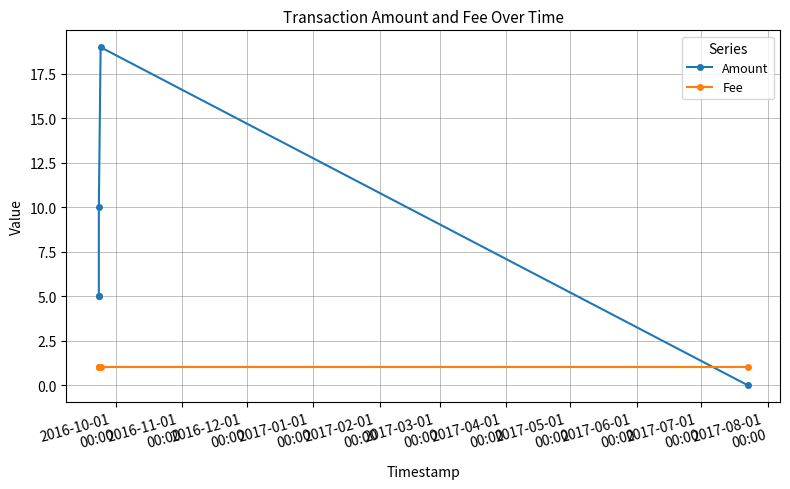

How many data points in Amount are above 5?

2